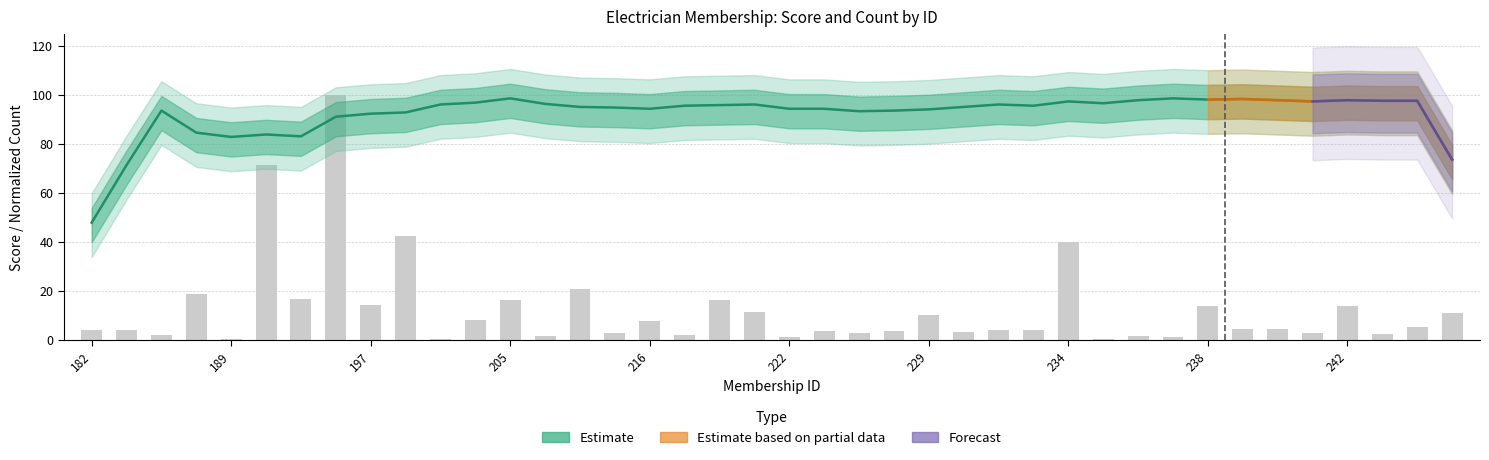

Count the number of values greater than 4.

23